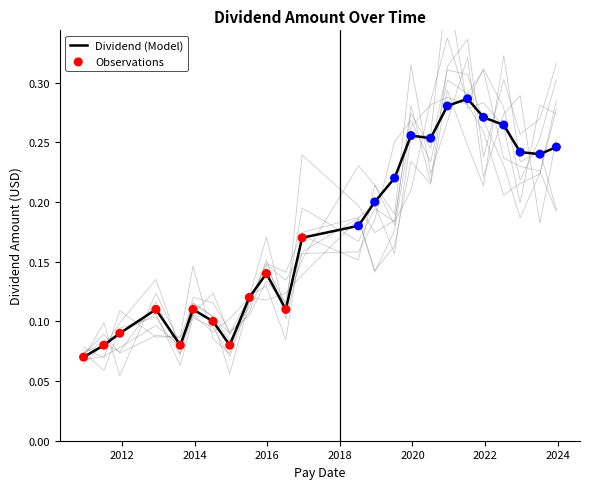

At how many categories does at least one series exceed 0?

24